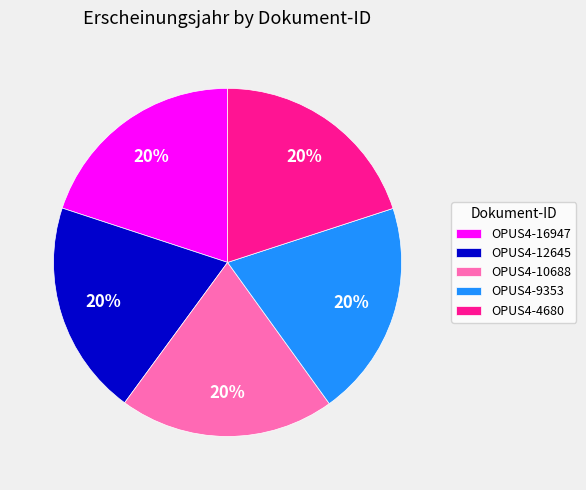

Does any single category account for the majority?

No